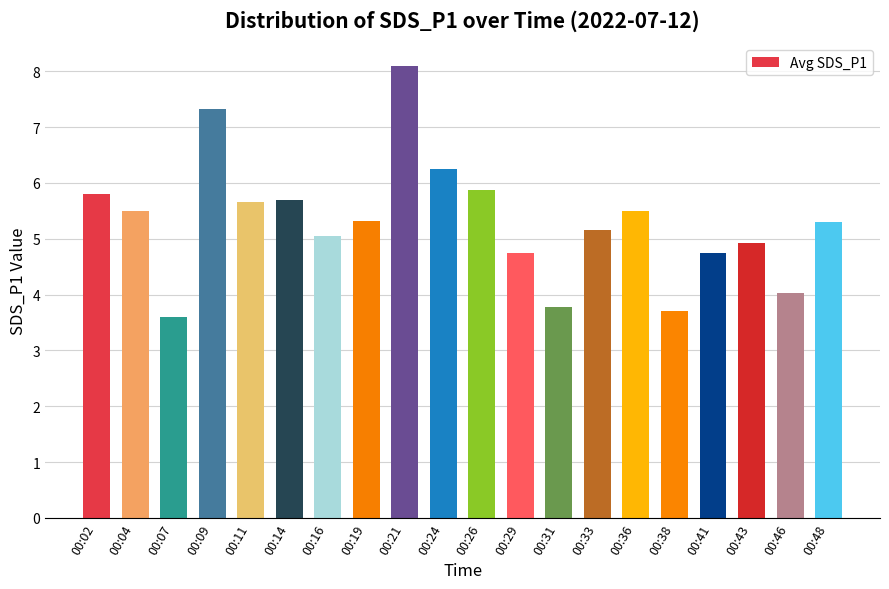

How many data points are less than 5?

7